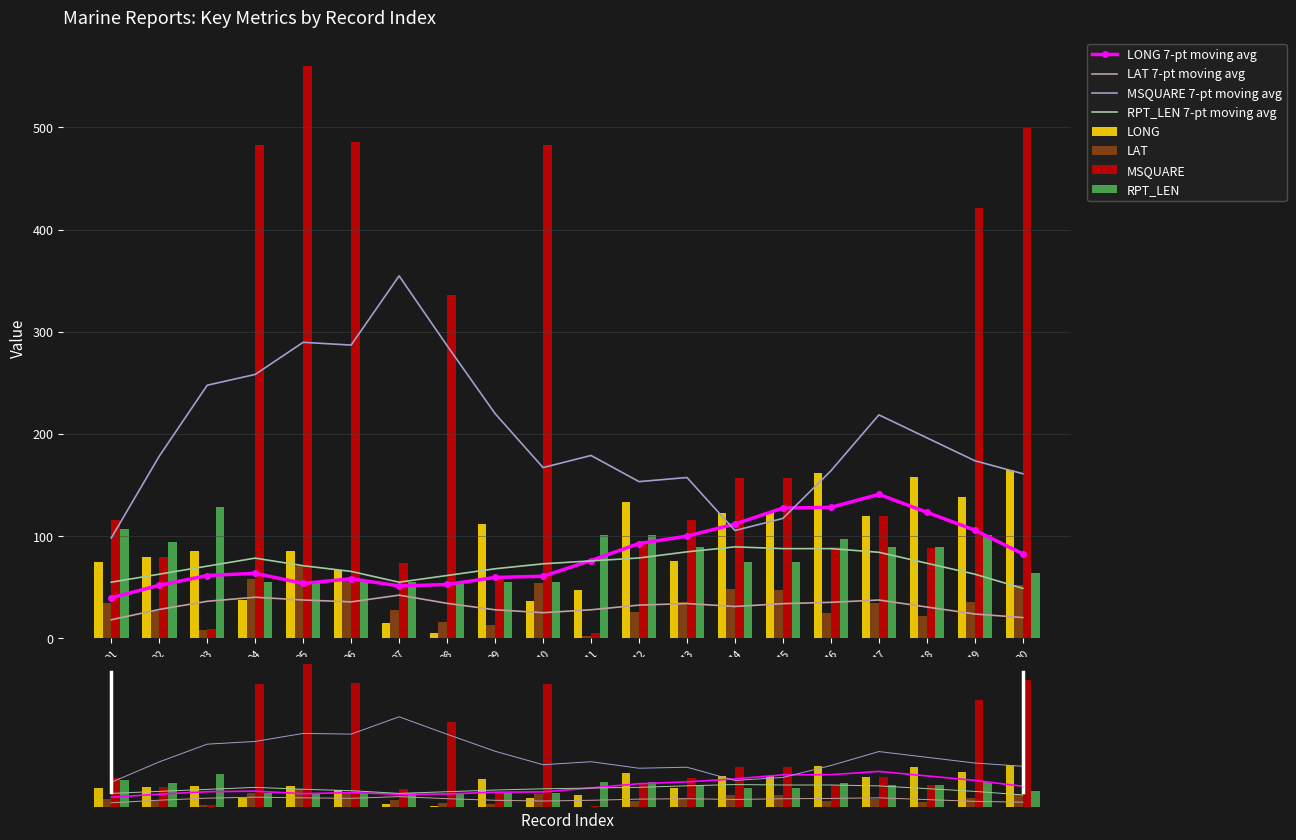

Reading left to right, list all the values displayed in this chart.

LONG: 01=75.2	02=79.7	03=85.8	04=37.8	05=85.2	06=67.0	07=15.4	08=5.7	09=111.7	10=36.5	11=47.8	12=133.5	13=75.4	14=122.6	15=122.4	16=162.1	17=119.4	18=157.8	19=137.9	20=164.3
LAT: 01=34.9	02=26.4	03=8.1	04=58.4	05=70.5	06=56.0	07=27.8	08=15.9	09=13.6	10=54.3	11=2.2	12=26.3	13=36.0	14=47.9	15=47.8	16=24.4	17=34.2	18=21.5	19=35.4	20=51.8
MSQUARE: 01=116.0	02=80.0	03=9.0	04=483.0	05=560.0	06=486.0	07=74.0	08=336.0	09=61.0	10=483.0	11=5.0	12=95.0	13=116.0	14=157.0	15=157.0	16=89.0	17=120.0	18=88.0	19=421.0	20=499.0
RPT_LEN: 01=107.0	02=94.0	03=129.0	04=55.0	05=55.0	06=55.0	07=55.0	08=55.0	09=55.0	10=55.0	11=101.0	12=101.0	13=89.0	14=75.0	15=75.0	16=97.0	17=89.0	18=89.0	19=101.0	20=64.0